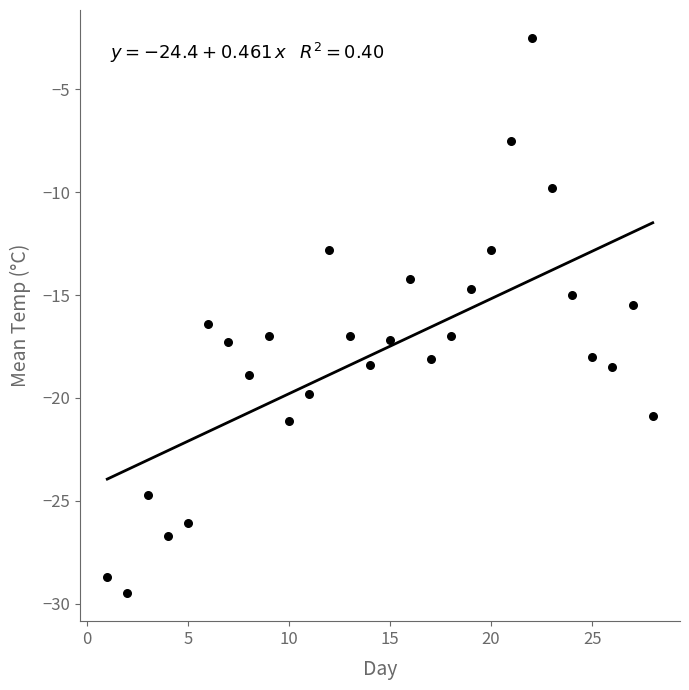

What is the range of Y values (max minus min)?

27.0